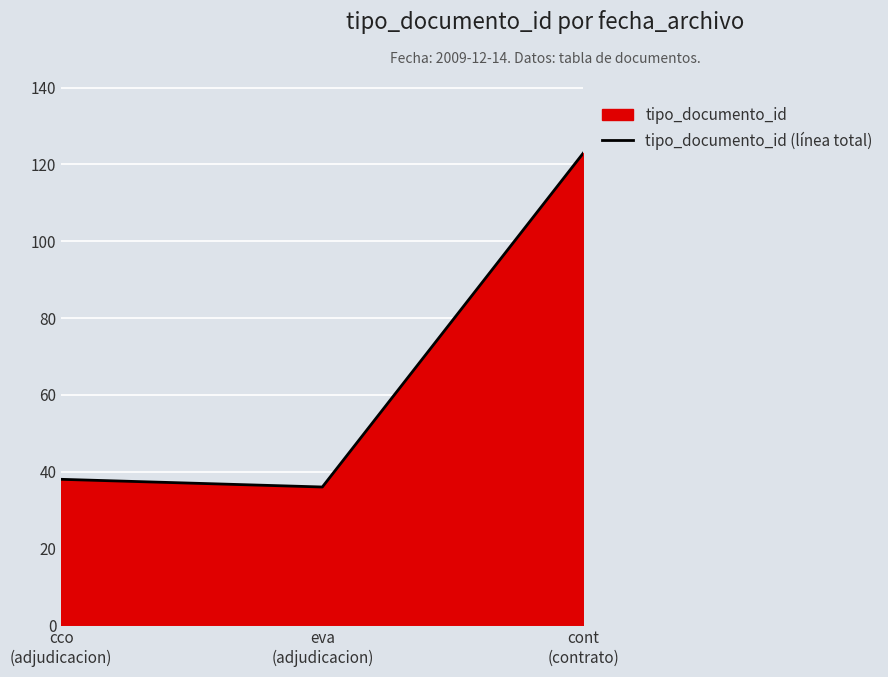

Reading right to left, extract all data points from this chart.

123	36	38